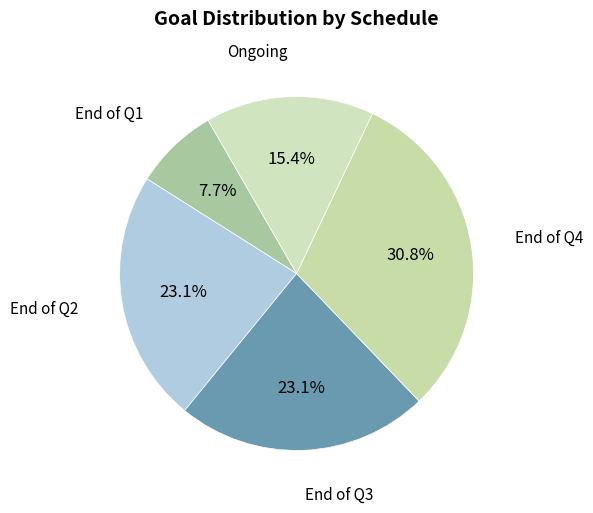

Rank the categories by value from highest to lowest.

End of Q4, End of Q2, End of Q3, Ongoing, End of Q1